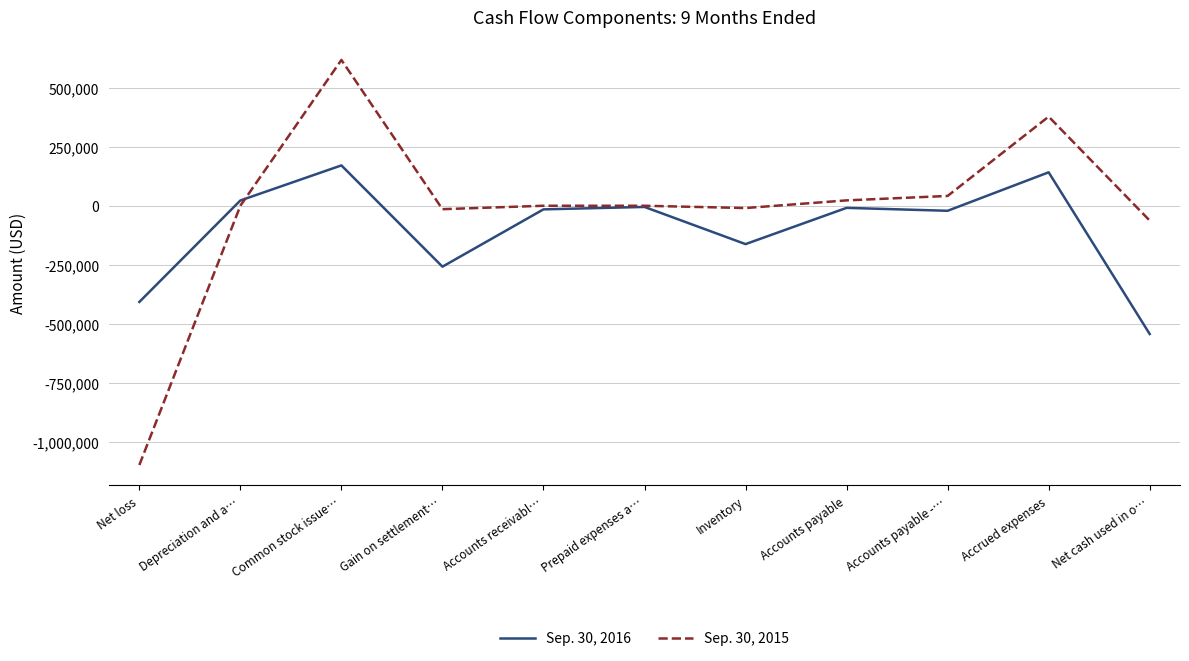

List the series in order of their peak value, lowest first.

Sep. 30, 2016, Sep. 30, 2015